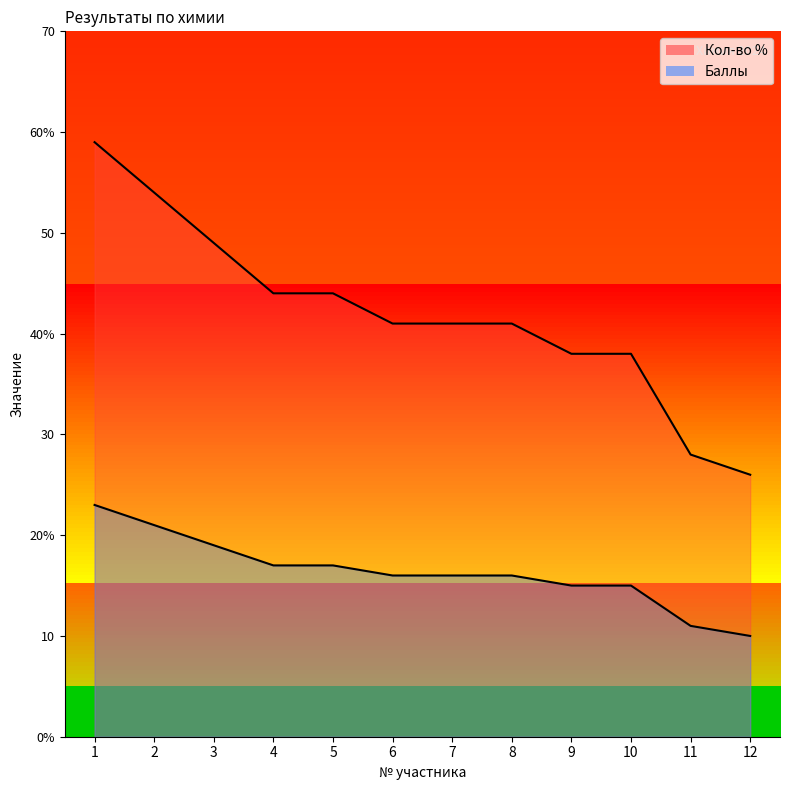

What is the smallest value displayed?

10